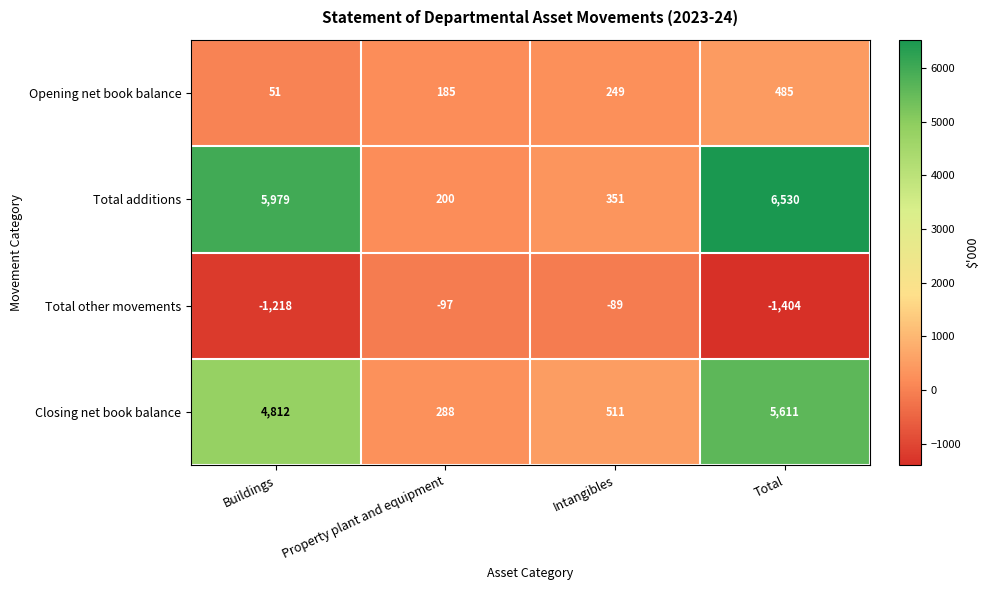

Which series has the widest spread of values?

Total additions